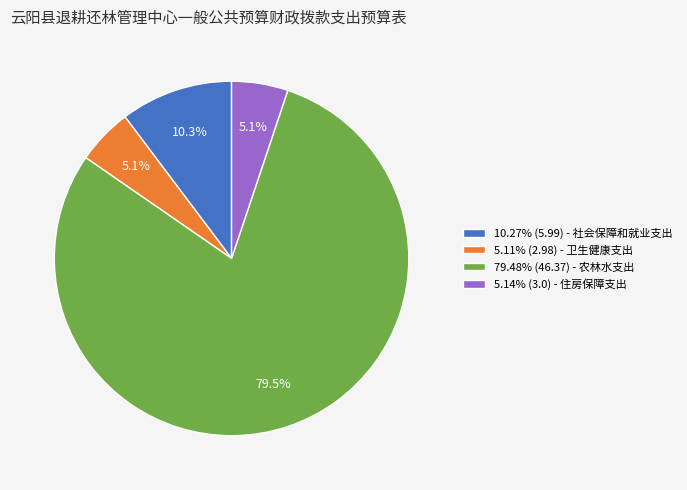

What portion of the pie excludes 5.11% (2.98) - 卫生健康支出?

94.9%